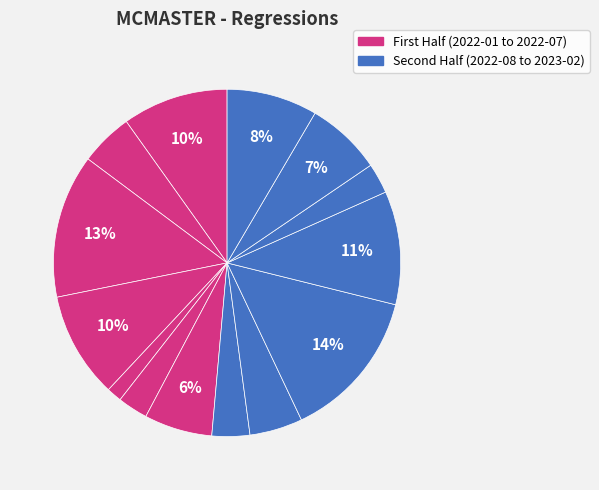

How many slices are in this pie chart?

14